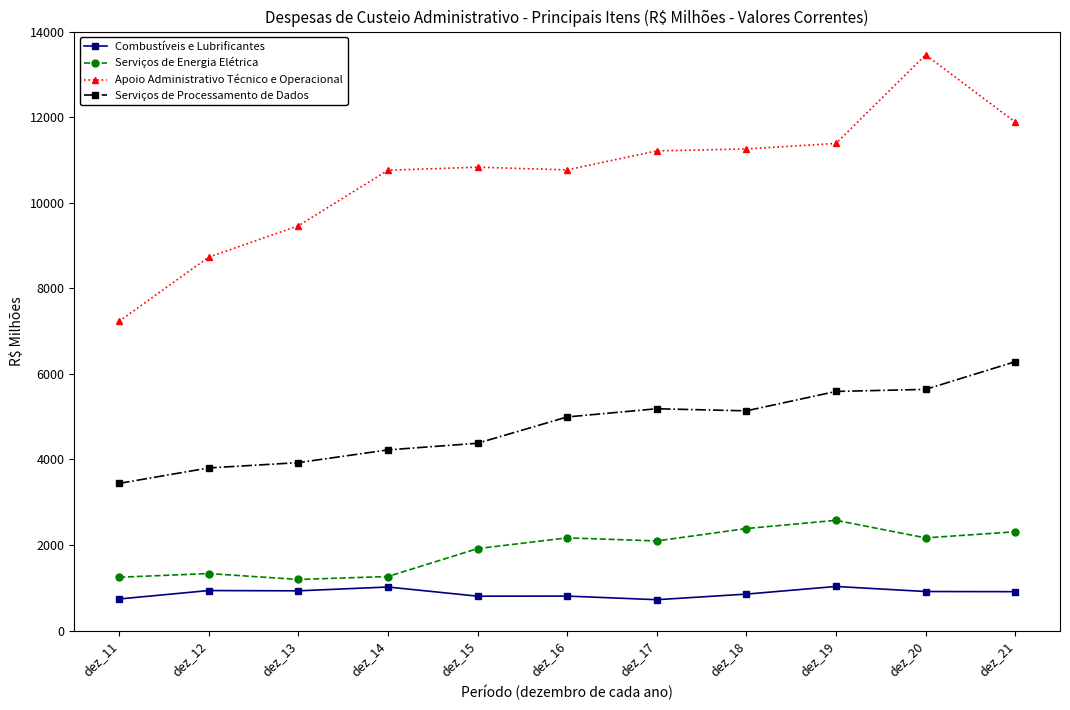

What is the difference between the highest and lowest values at dez_12?

7791.4